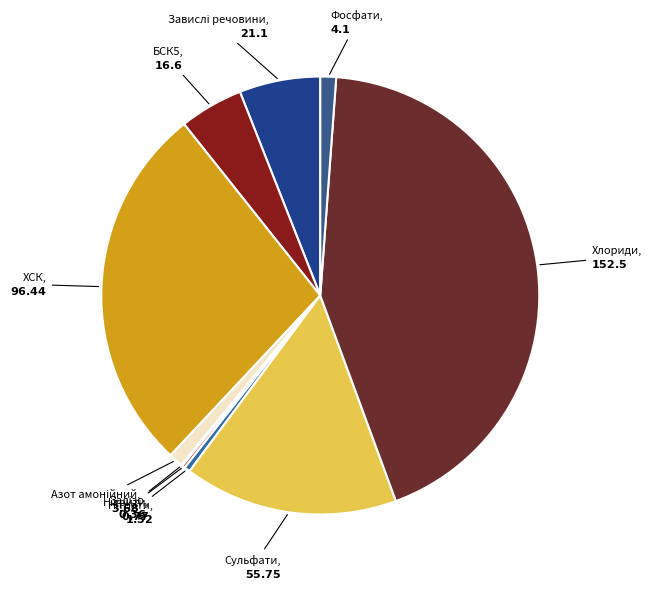

Which category has the biggest portion of the pie?

Хлориди